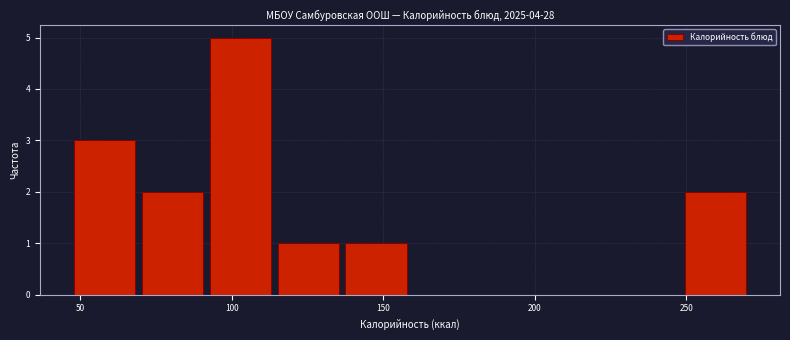

Over which range of the x-axis is the bar tallest?

95 to 115